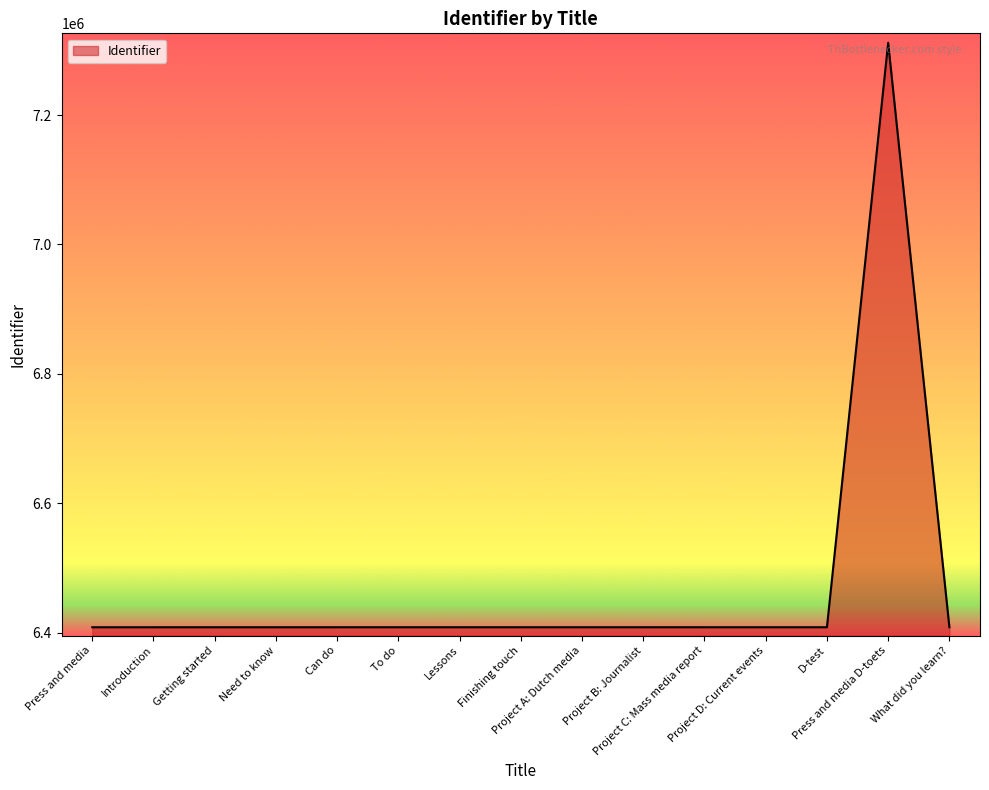

What is the average value?

6468347